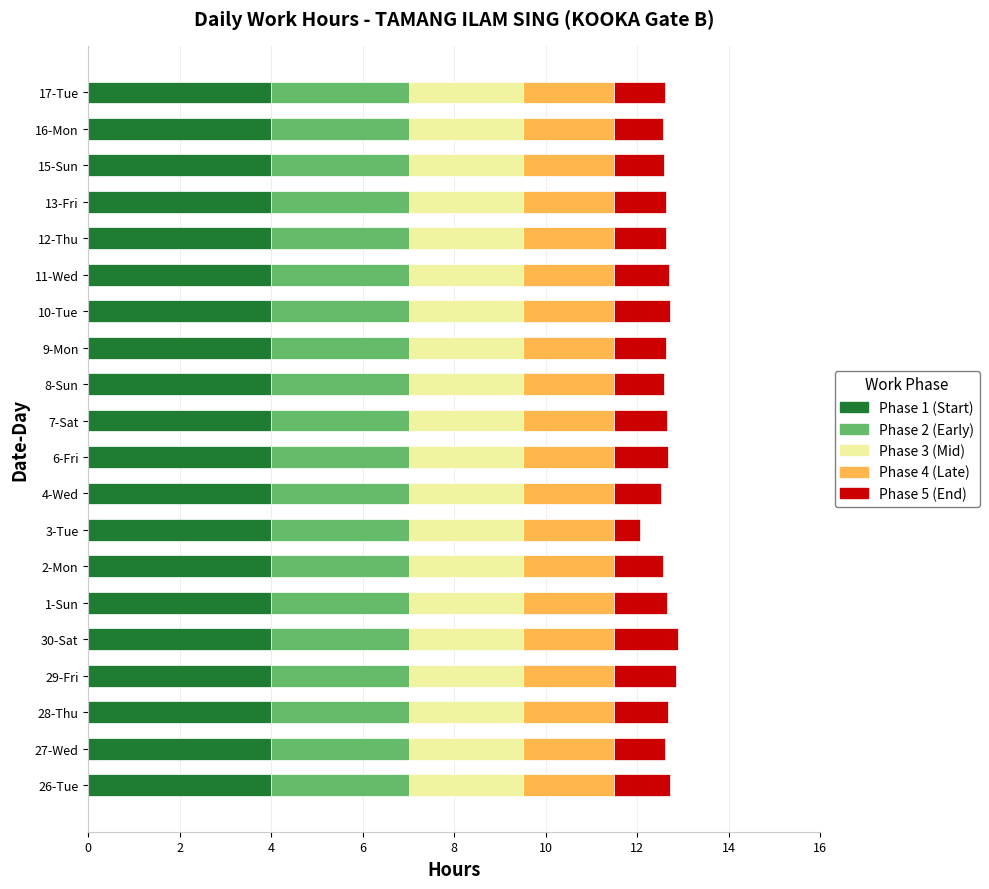

The Phase 1 (Start) series shows 4.0 at 15-Sun. True or false?

True